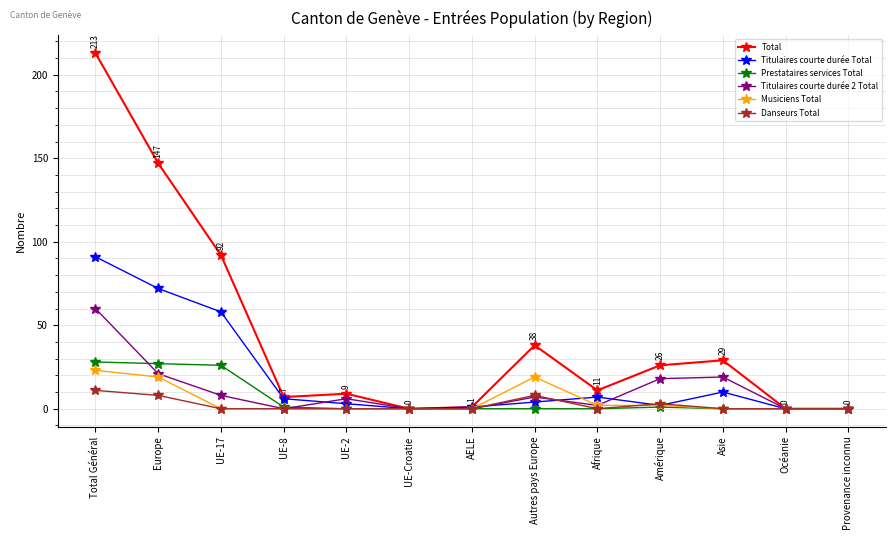

Rank the series by their maximum value, from lowest to highest.

Danseurs Total, Musiciens Total, Prestataires services Total, Titulaires courte durée 2 Total, Titulaires courte durée Total, Total